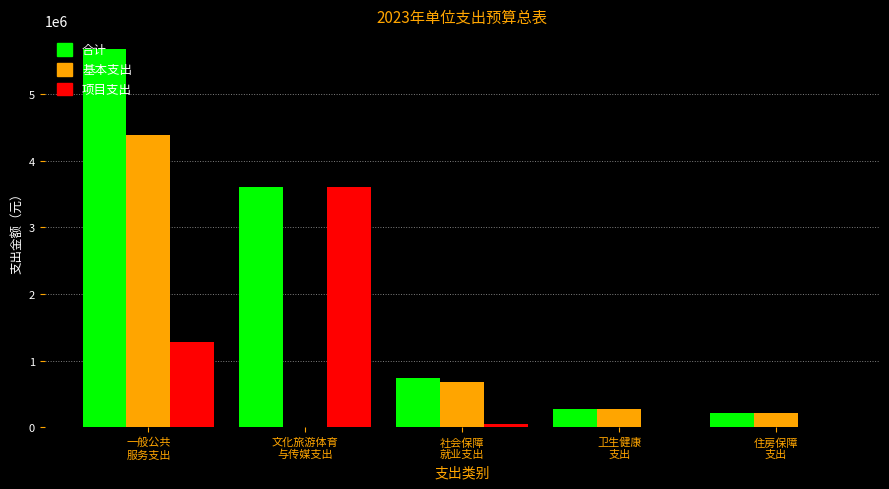

Which series has the largest total across all categories?

合计